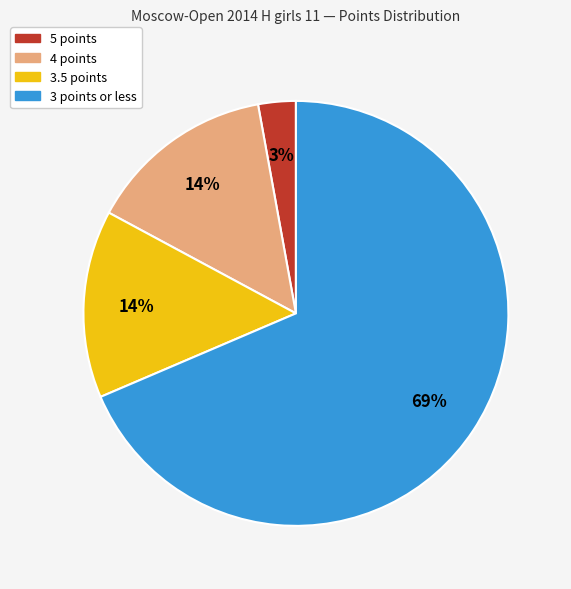

To the nearest percent, what is the average slice percentage?

25%